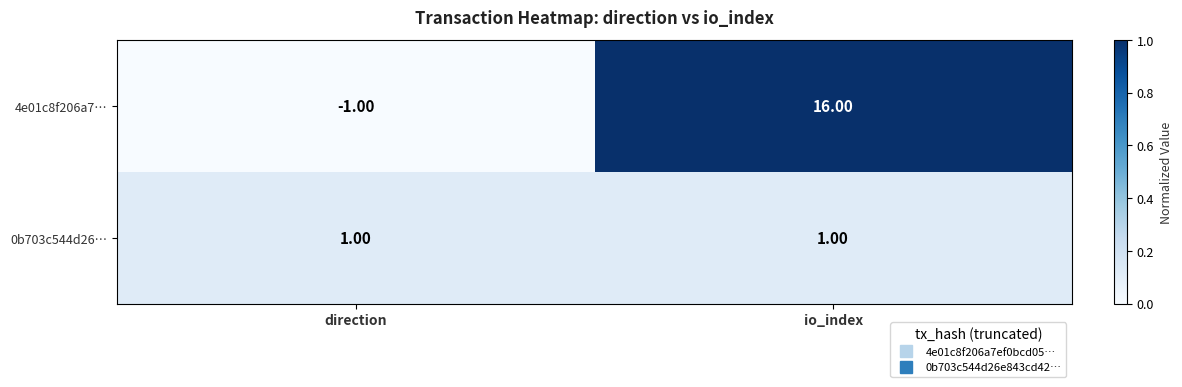

Rank the series by their average value, from highest to lowest.

4e01c8f206a7…, 0b703c544d26…